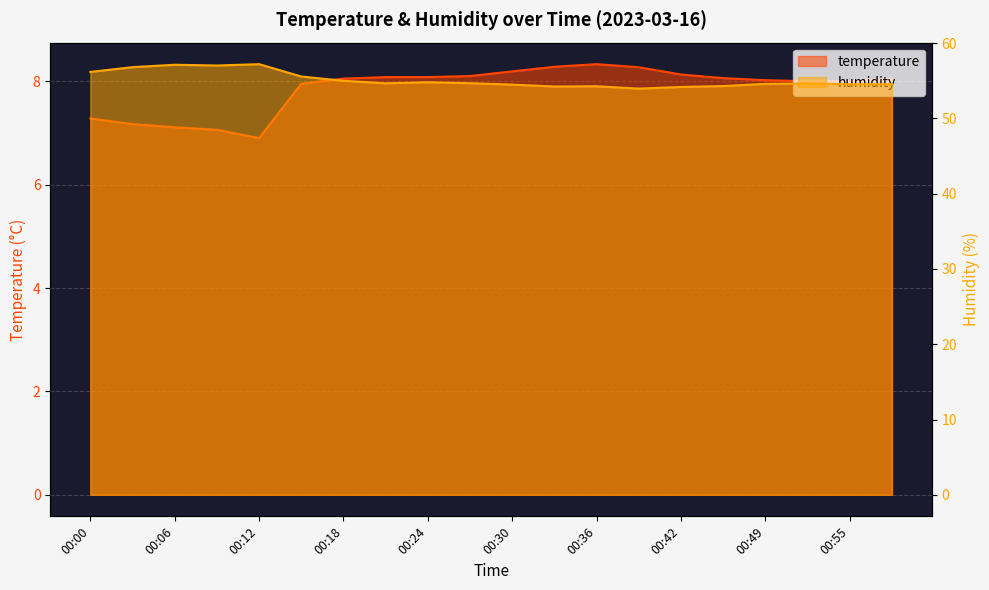

Reading right to left, transcribe all the data shown in this chart.

temperature: 8.1	8.0	8.0	8.0	8.1	8.1	8.3	8.3	8.3	8.2	8.1	8.1	8.1	8.1	8.0	6.9	7.1	7.1	7.2	7.3
humidity: 54.5	54.5	54.6	54.6	54.3	54.2	54.0	54.3	54.2	54.5	54.7	54.8	54.7	55.0	55.6	57.2	57.0	57.1	56.8	56.2